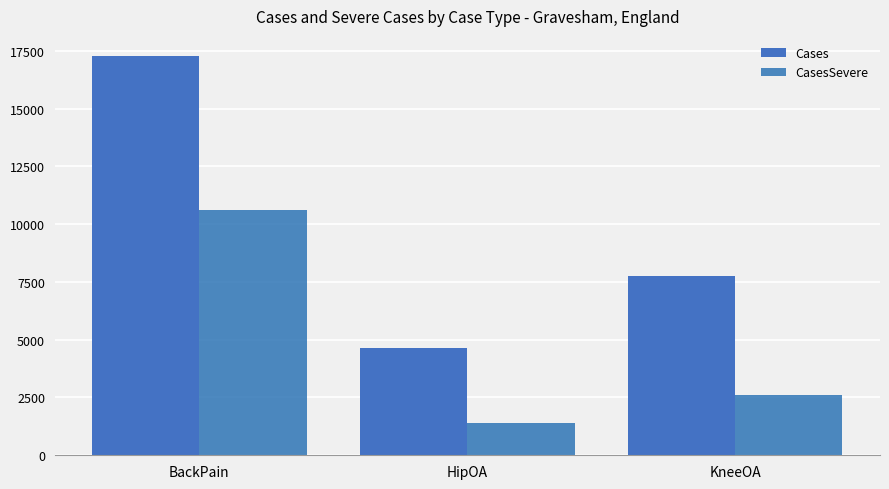

Reading left to right, list all the values displayed in this chart.

Cases: 17278	4629	7774
CasesSevere: 10630	1385	2614